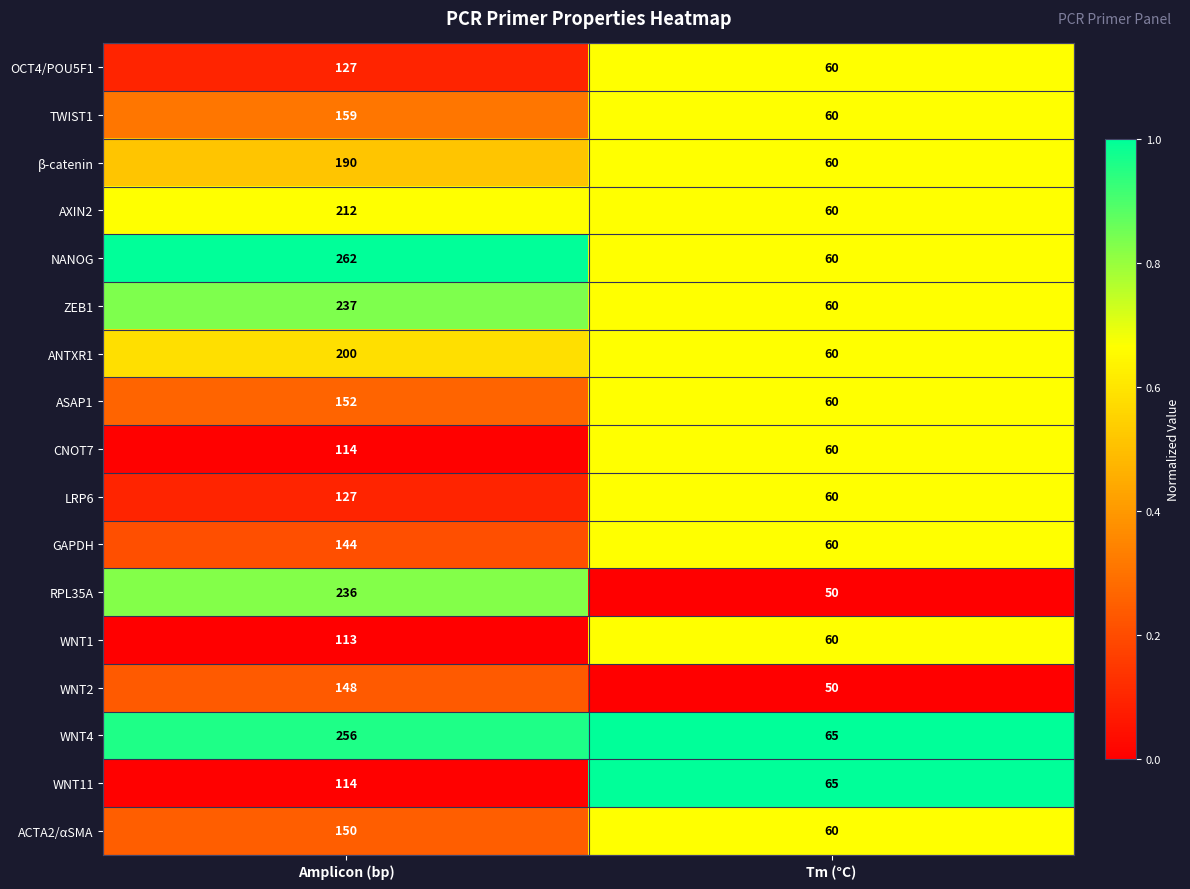

What is the maximum value shown in the chart?

262